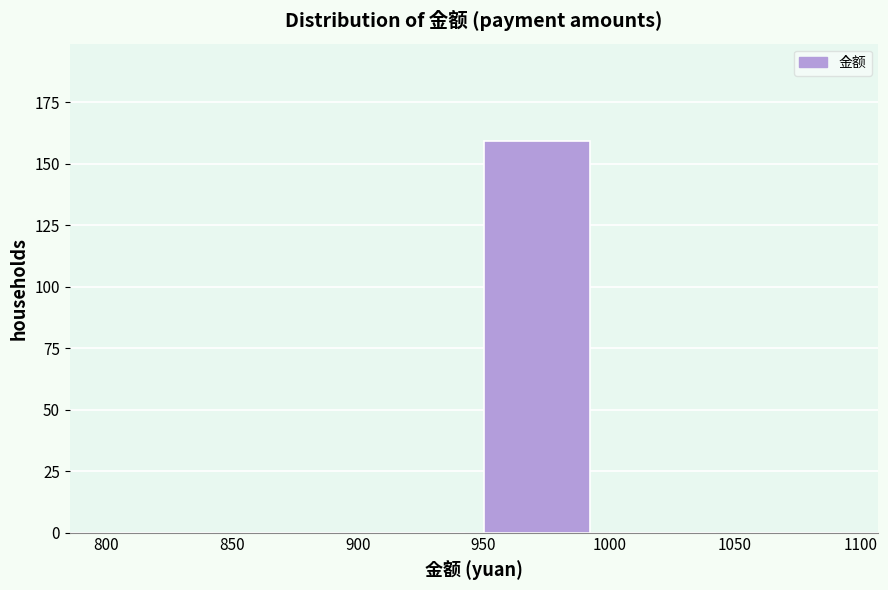

Reading left to right, list every bar in this chart as the range it spans on the x-axis followed by its height. The values are not printed on the chart, so give them approximately, as read against the axis.

800 to 850: 0
850 to 900: 0
900 to 950: 0
950 to 1000: 160
1000 to 1050: 0
1050 to 1100: 0